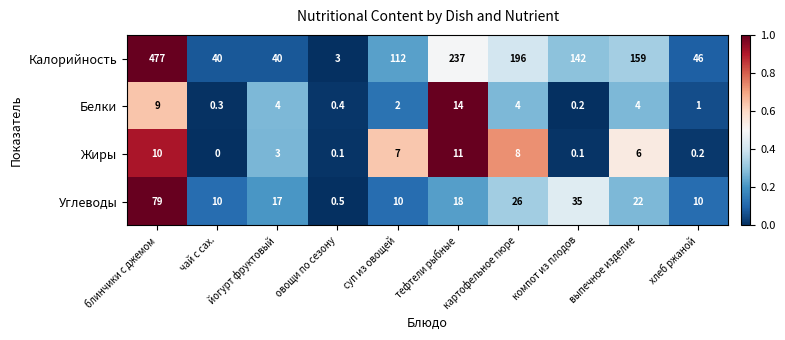

How many distinct data groups are displayed?

4